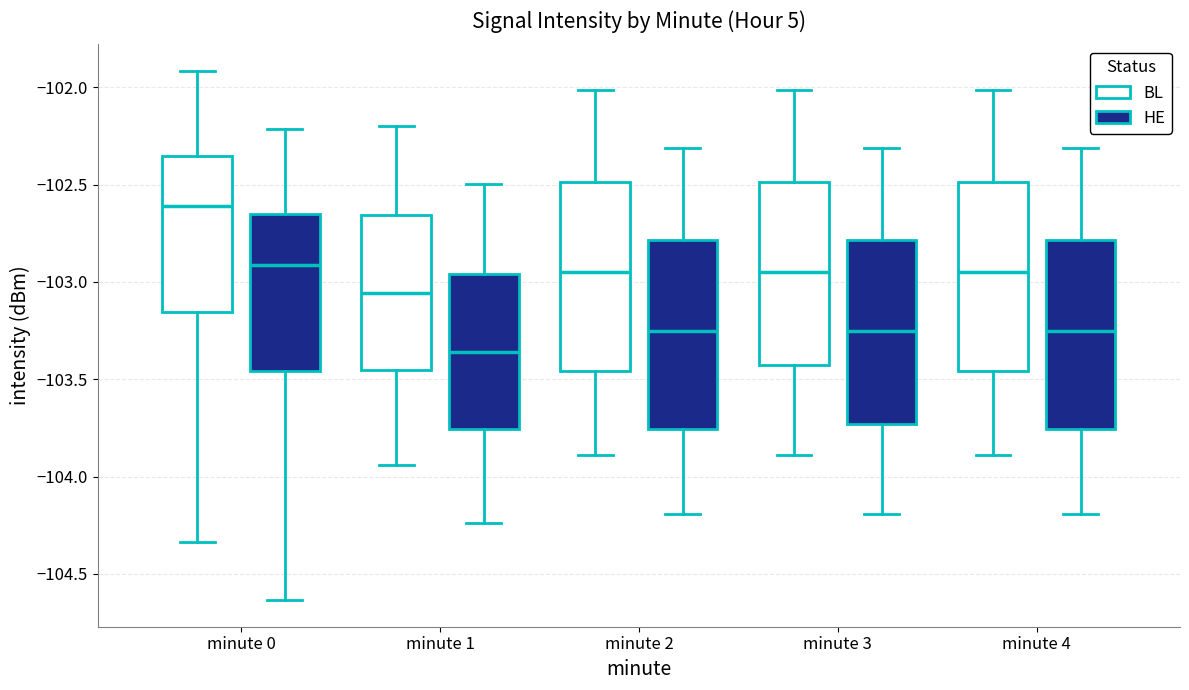

Where does the lower whisker of the box for minute 2 (BL) end on the y-axis? The values are not printed on the chart, so give them approximately, as read against the axis.

-103.90